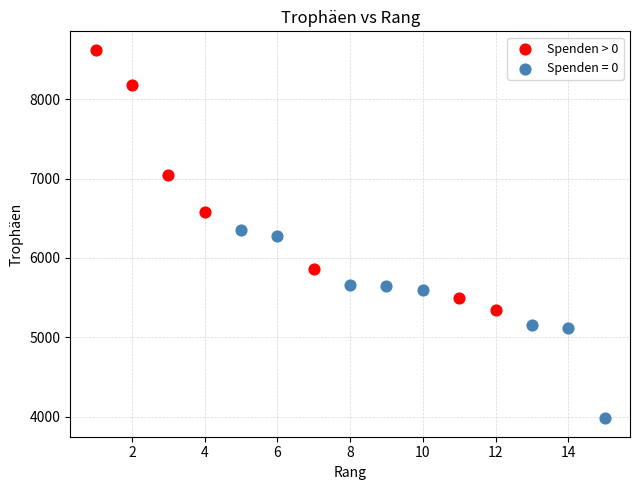

Which series contains the highest Y value?

Spenden > 0